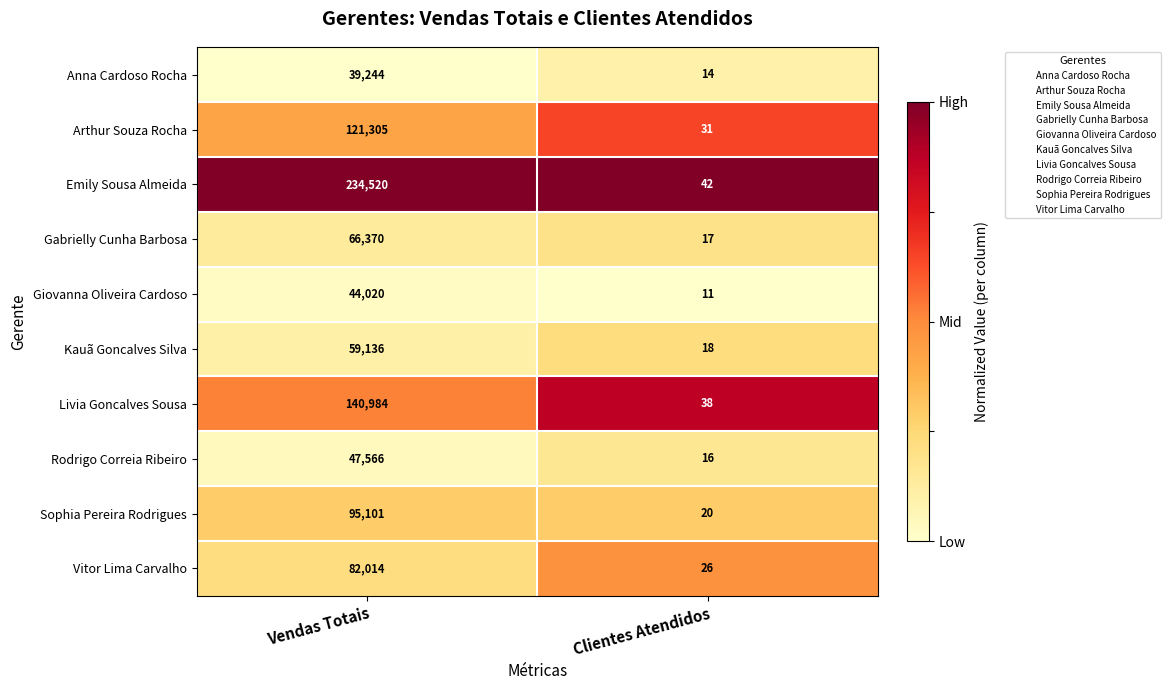

What is the minimum value shown in the chart?

11